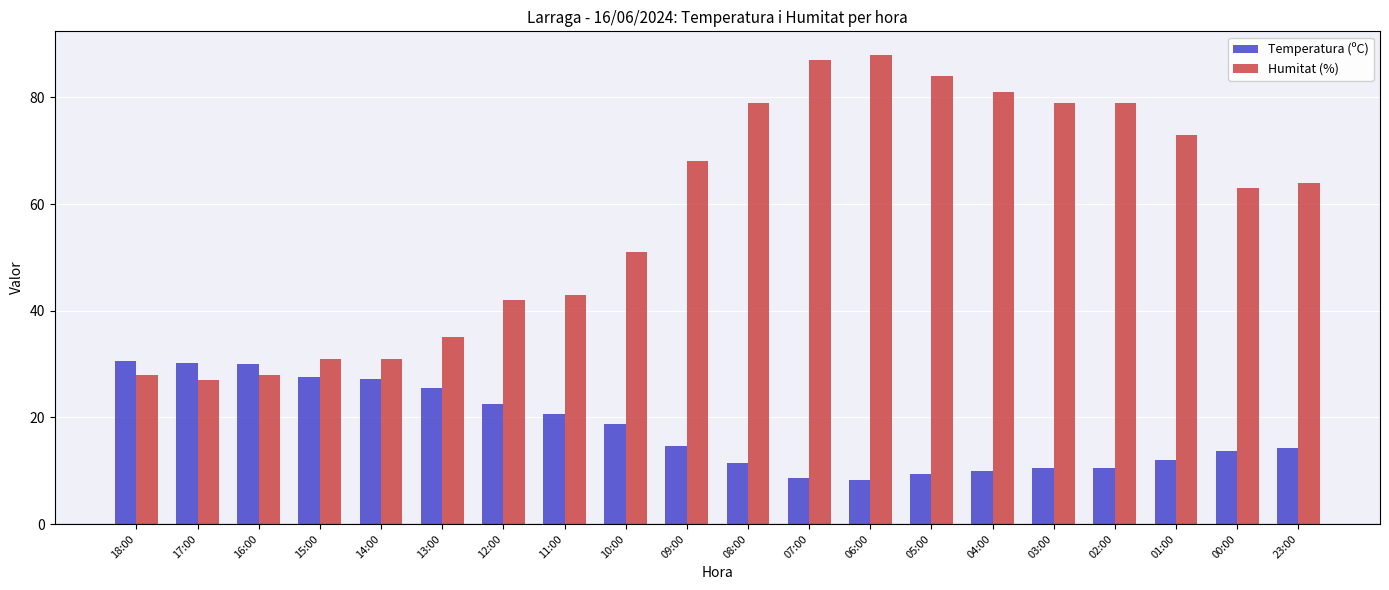

The Humitat (%) series shows 31.0 at 15:00. True or false?

True